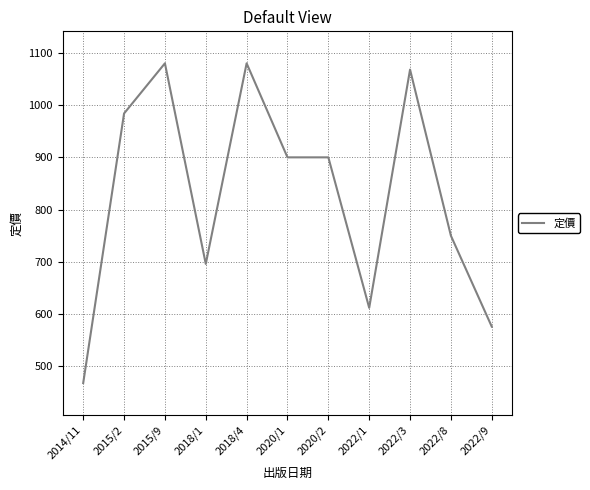

True or false: there are more than 2 points higher than both neighbors.

True